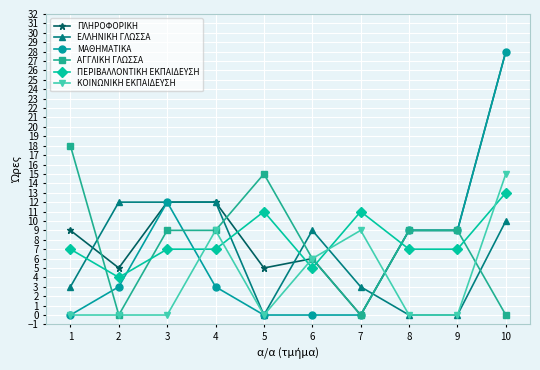

What is the difference between the maximum and minimum values in the ΠΕΡΙΒΑΛΛΟΝΤΙΚΗ ΕΚΠΑΙΔΕΥΣΗ series?

9